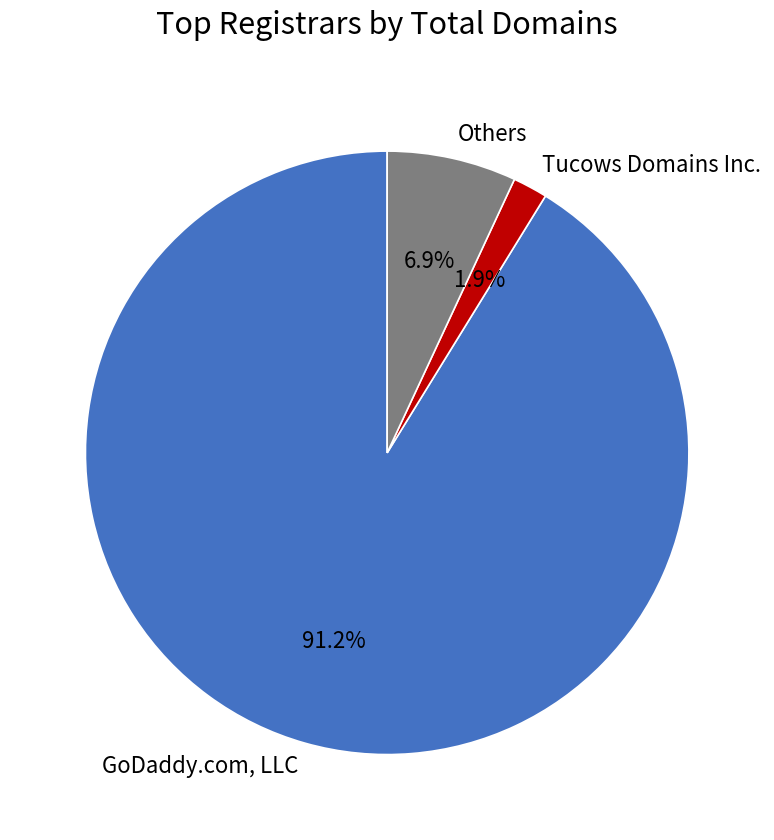

How many slices are in this pie chart?

3